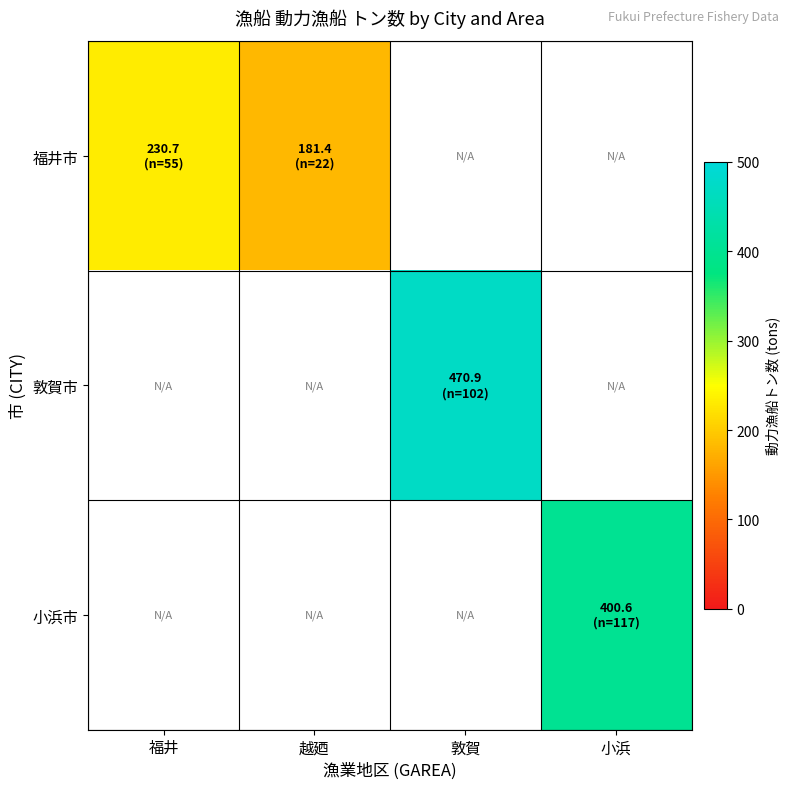

Which series changed the most between 福井 and 越廼?

福井市